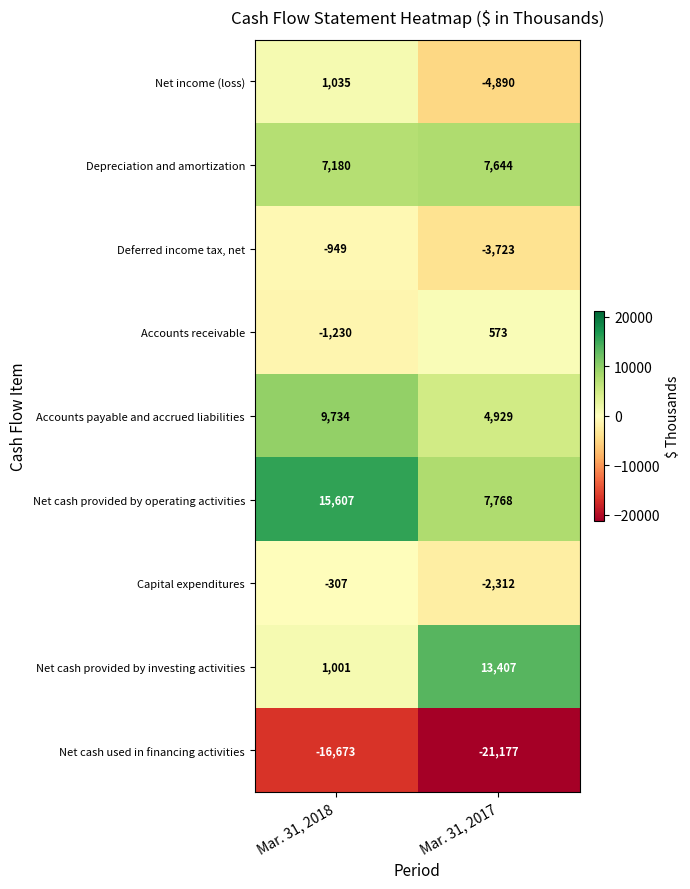

What is the maximum value for Net cash used in financing activities?

-16673